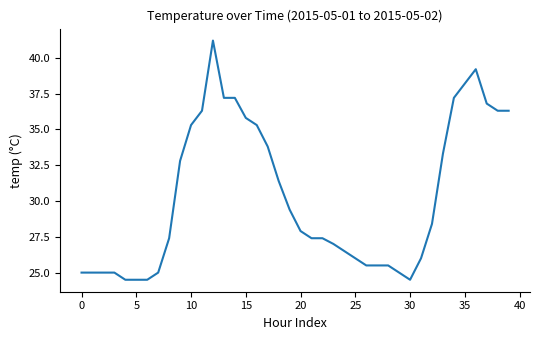

Reading left to right, transcribe all the data shown in this chart.

25.0	25.0	25.0	25.0	24.5	24.5	24.5	25.0	27.4	32.8	35.3	36.3	41.2	37.2	37.2	35.8	35.3	33.8	31.4	29.4	27.9	27.4	27.4	27.0	26.5	26.0	25.5	25.5	25.5	25.0	24.5	26.0	28.4	33.3	37.2	38.2	39.2	36.8	36.3	36.3